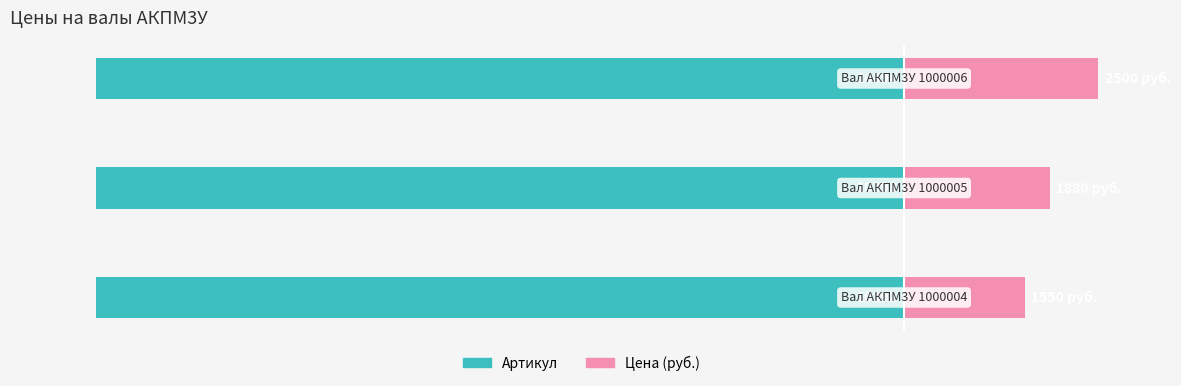

At 1, list the series in order from smallest to largest.

Артикул, Цена (руб.)